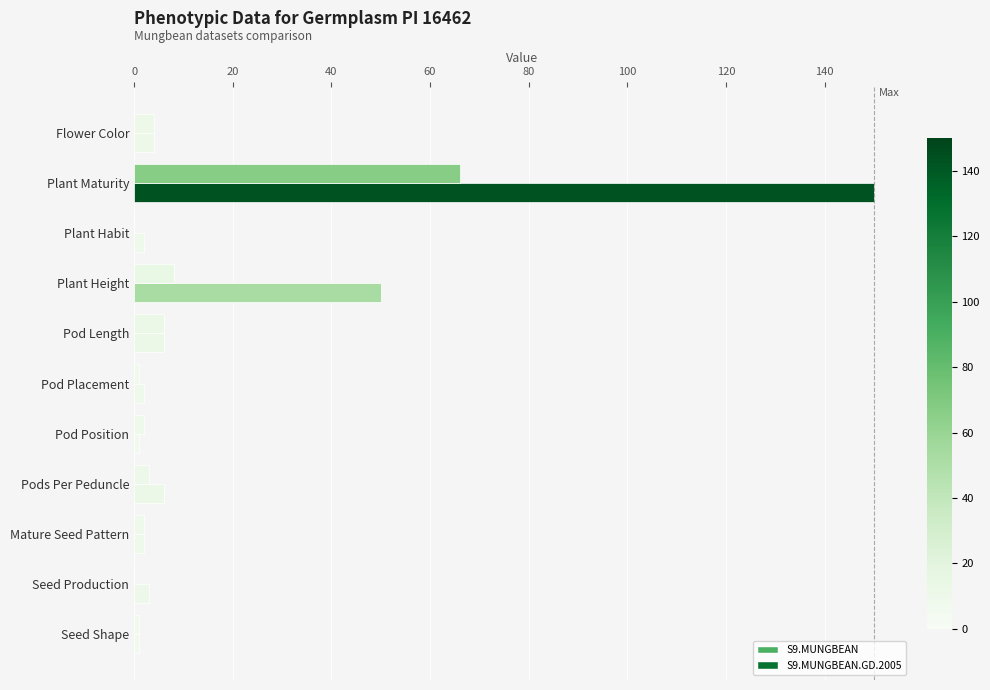

Count the number of categories in the chart.

11